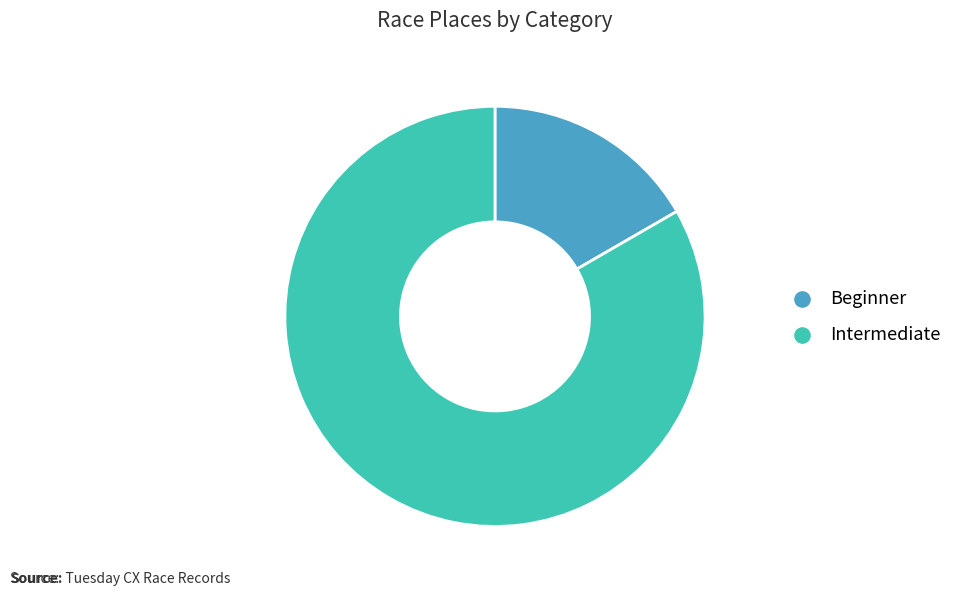

Which category has the smallest portion of the pie?

Beginner